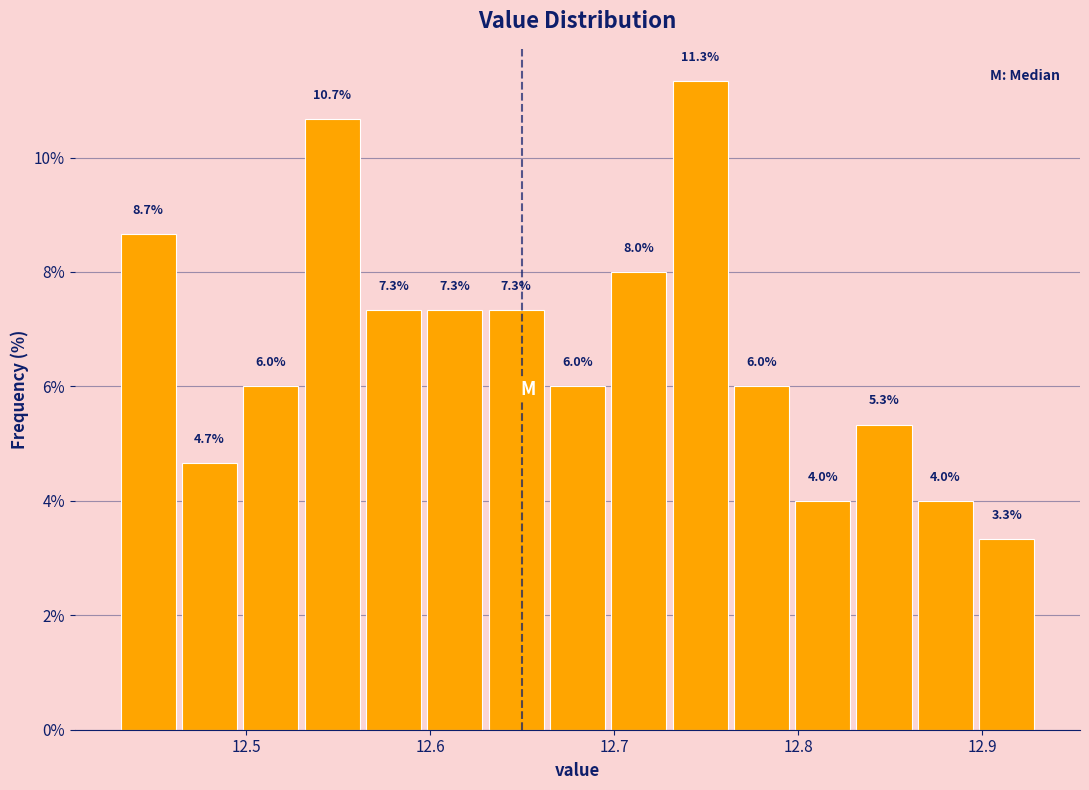

Read against the x-axis, roughly where is the centre of the tallest bar?

12.75